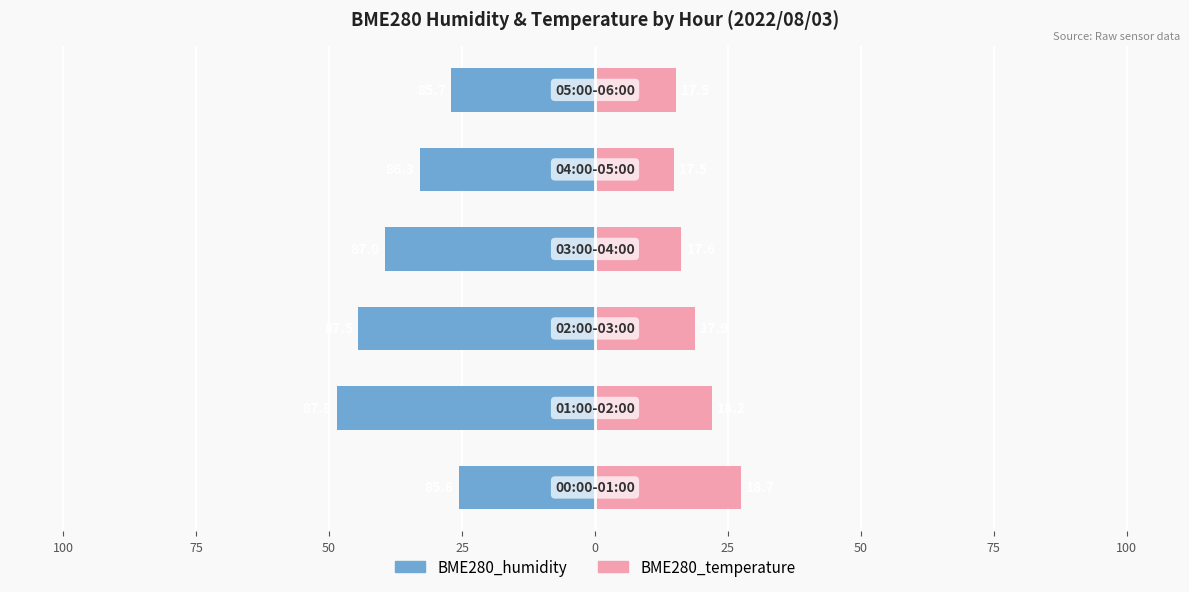

How many data points in BME280_temperature are above 18?

3